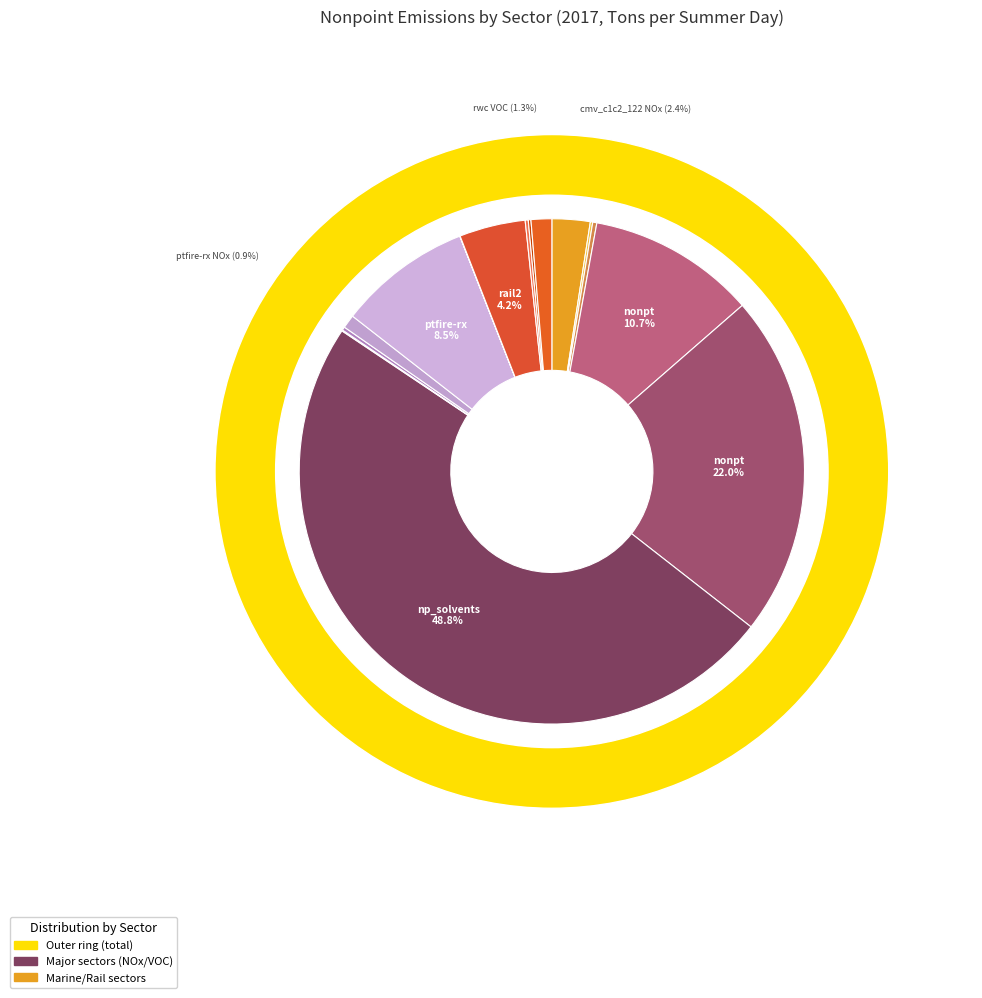

Is the sum of ptfire-rx VOC and ptagfire1 VOC greater than half?

No